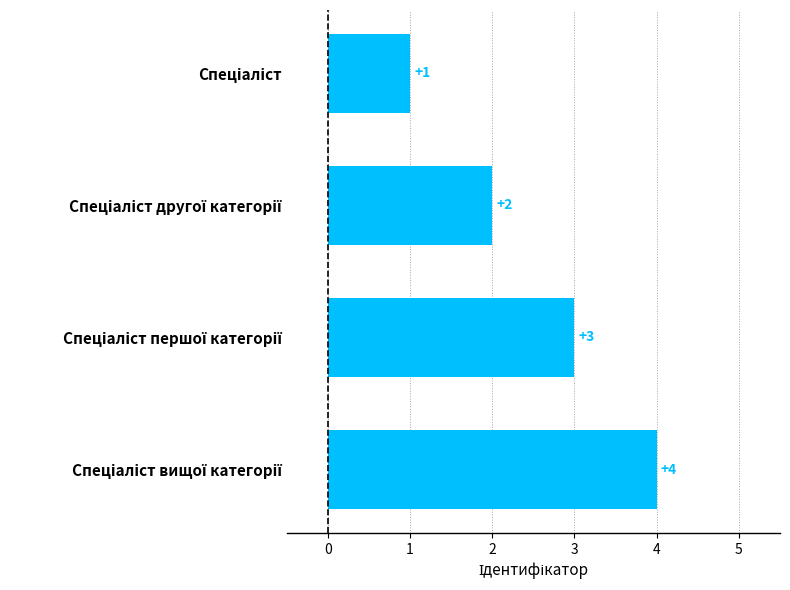

What is the difference between the second highest and second lowest values?

1